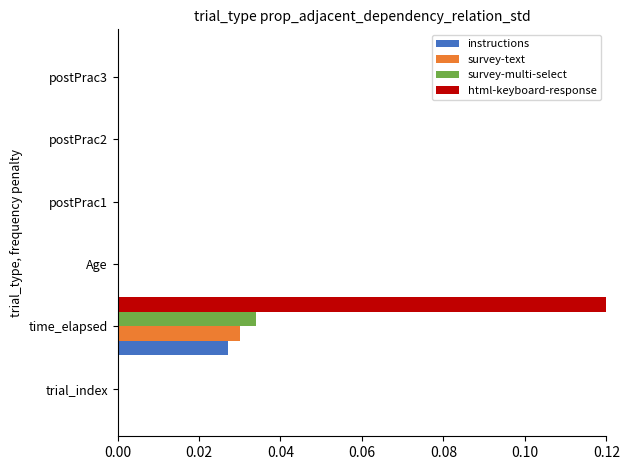

At which category is the sum across all series the highest?

time_elapsed